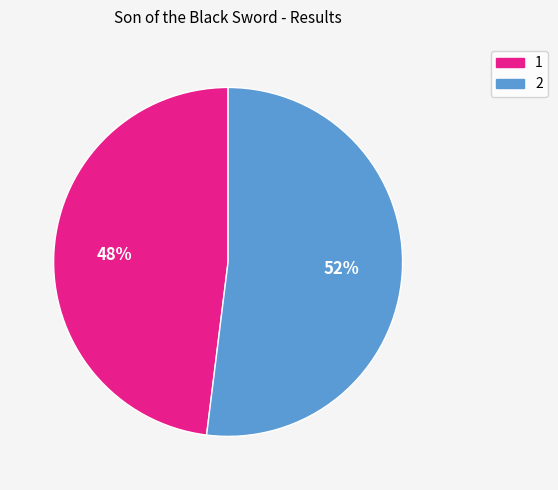

The 2 slice represents 52% of the pie. True or false?

True